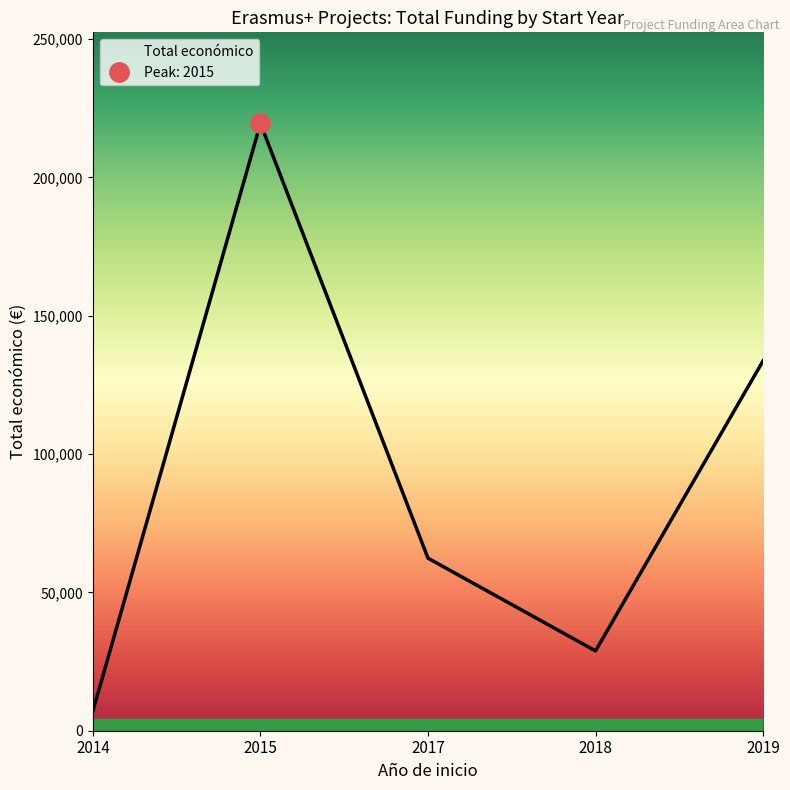

Rank the categories by value from highest to lowest.

2015, 2019, 2017, 2018, 2014